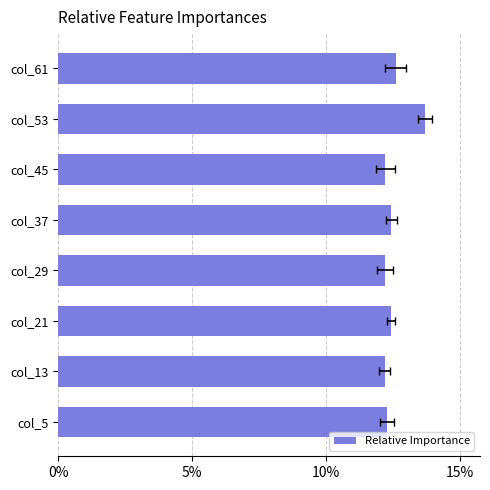

What is the value of the 8th bar from the left?

12.6